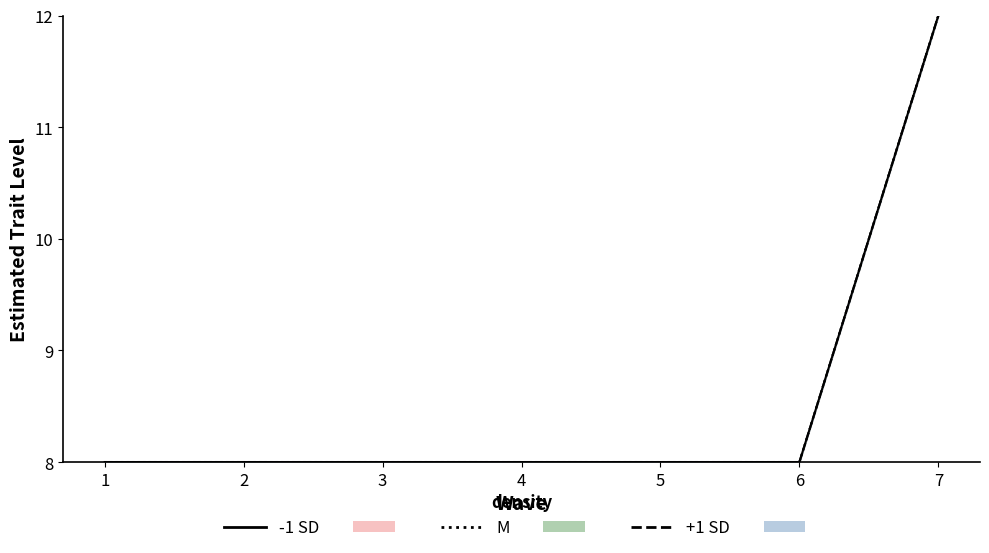

The value of M line at 1 is 8.0. True or false?

True